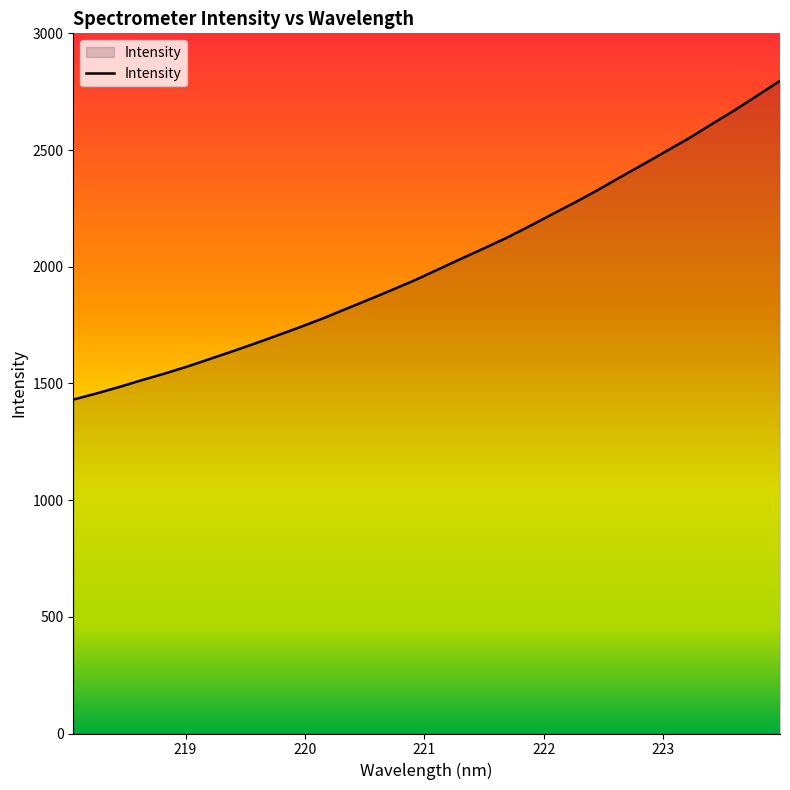

What is the minimum value shown in the chart?

1430.8